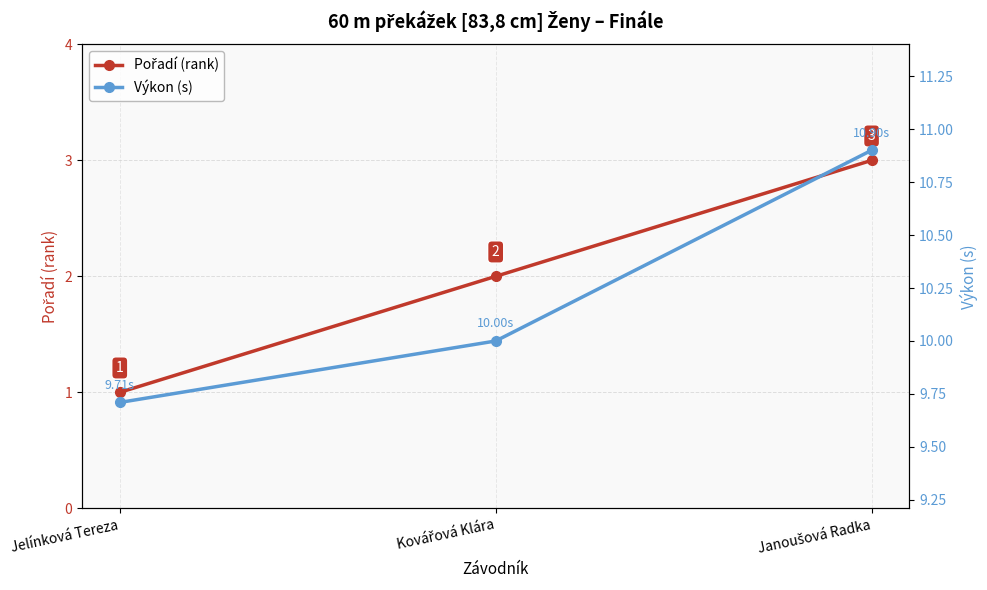

Reading left to right, transcribe all the data shown in this chart.

Pořadí (rank): 1.0	2.0	3.0
Výkon (s): 9.7	10.0	10.9